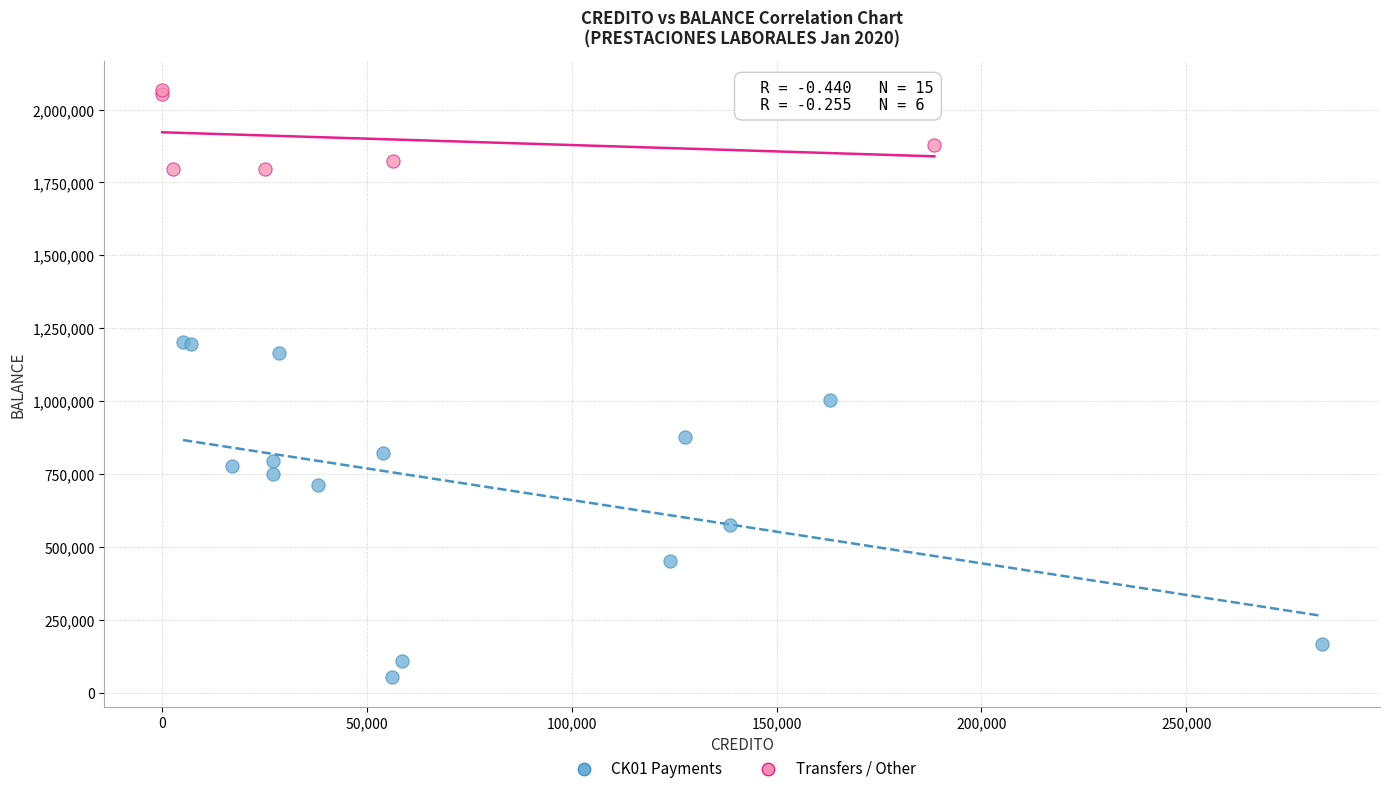

Which series contains the highest Y value?

Transfers / Other